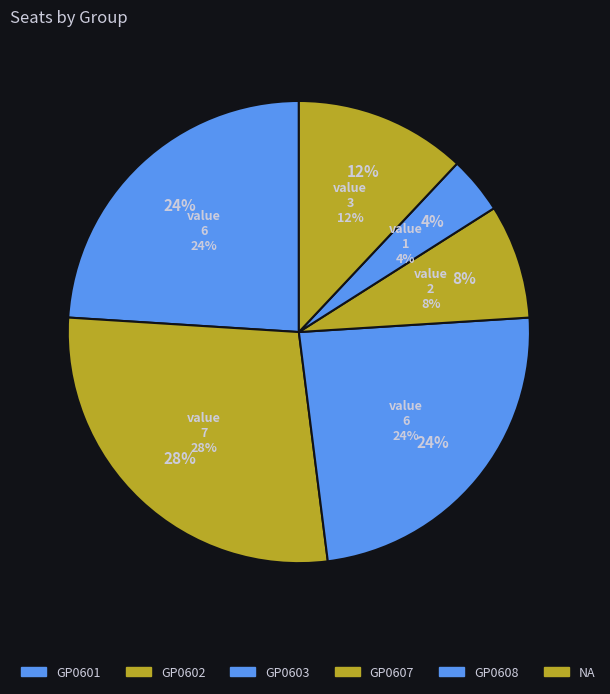

To the nearest percent, what is the combined percentage of GP0607 and GP0602?

36%